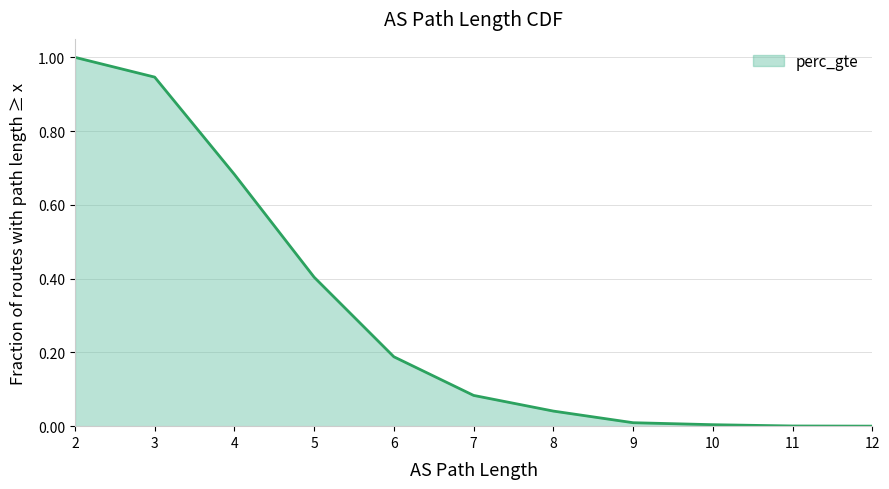

Where is the data nearest to the value 0?

12